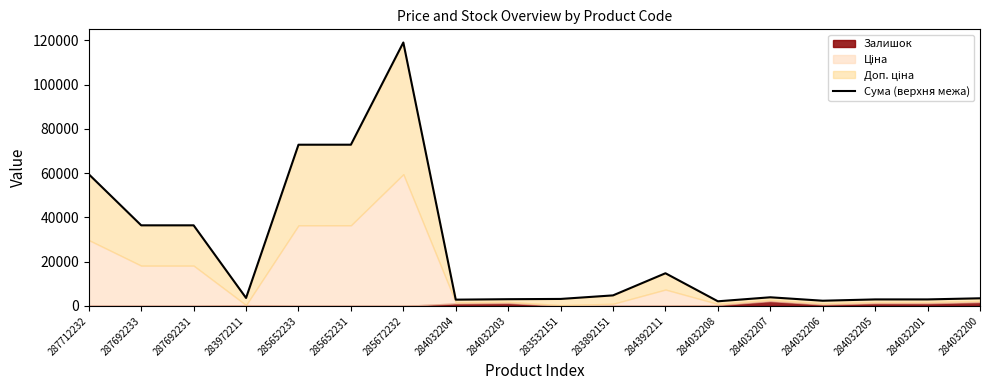

How many interior local peaks (higher than both neighbors) does the data have?

3